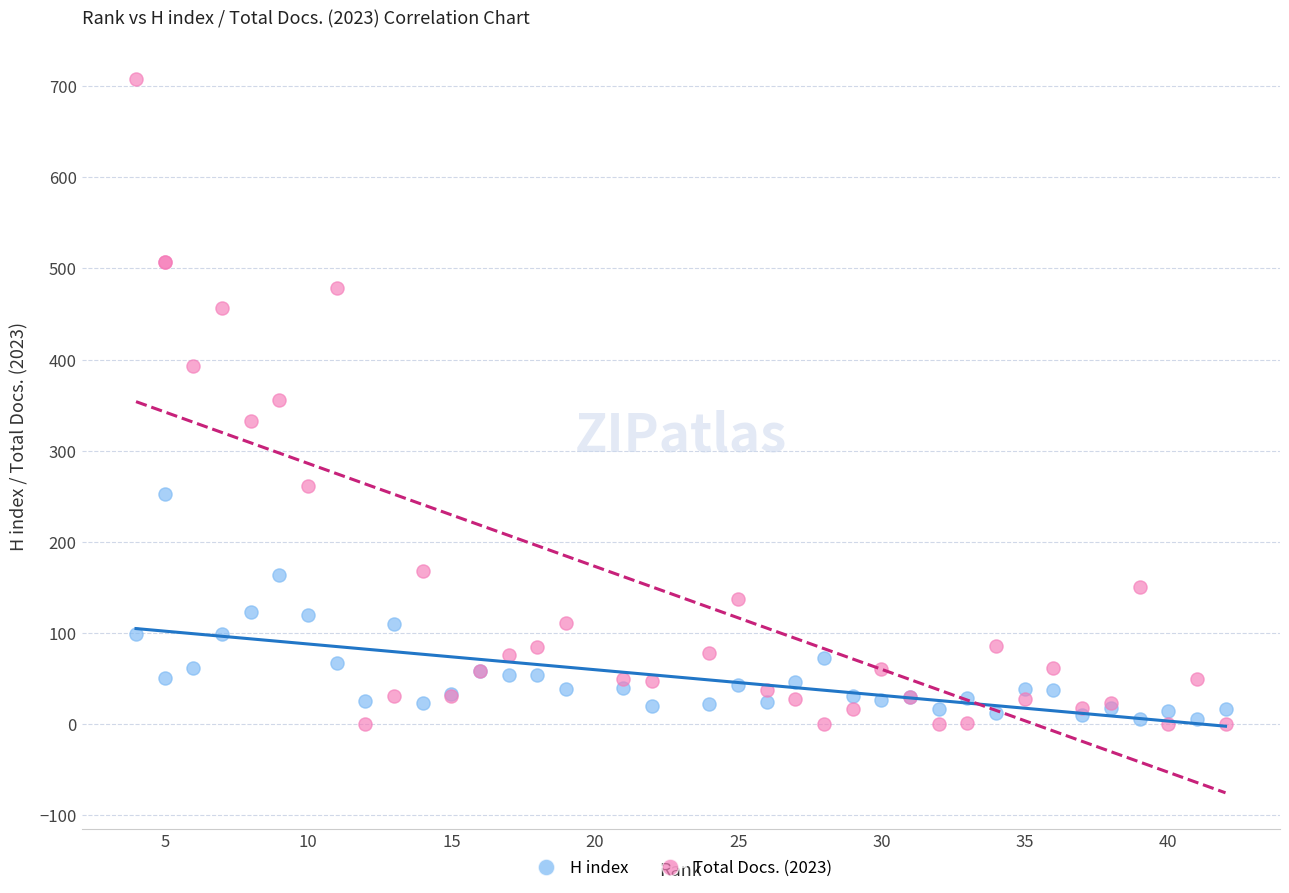

Which series has the largest Y range (max minus min)?

Total Docs. (2023)